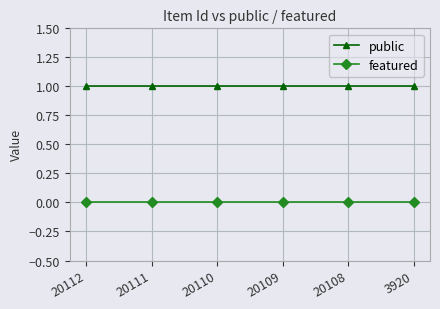

At how many categories does at least one series exceed 0?

6